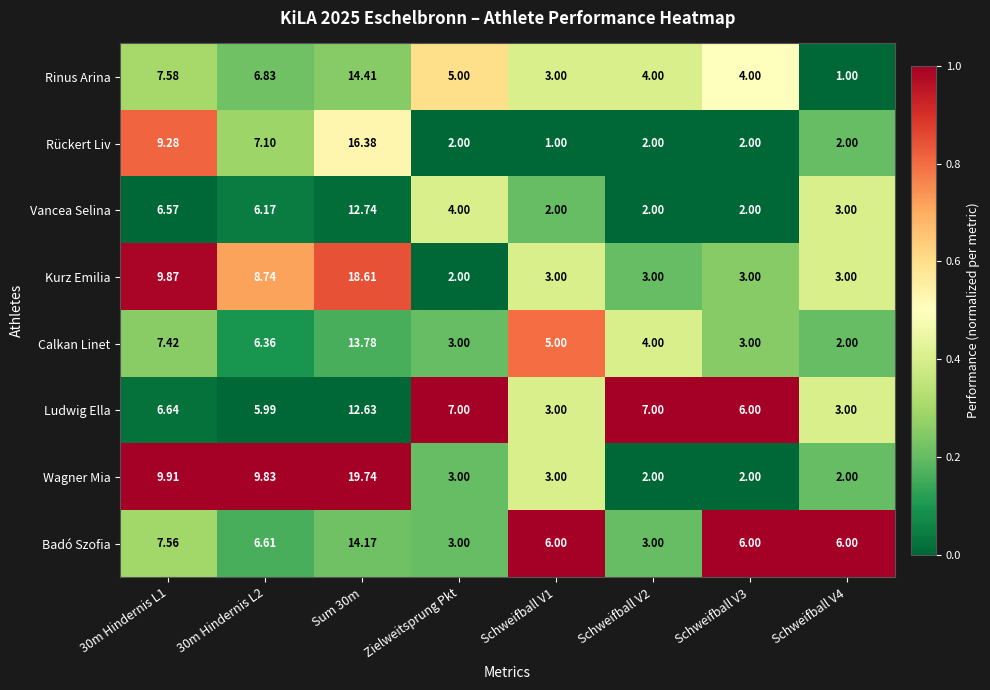

Which series has the largest total across all categories?

Badó Szofia